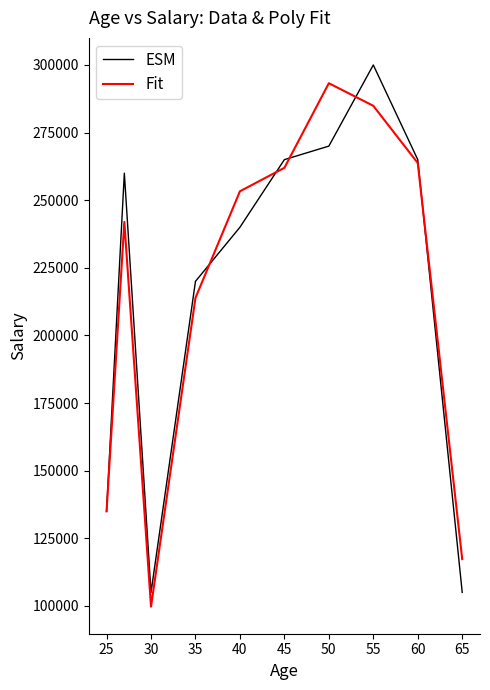

What is the difference between the second highest and minimum values in the ESM series?

165000.0